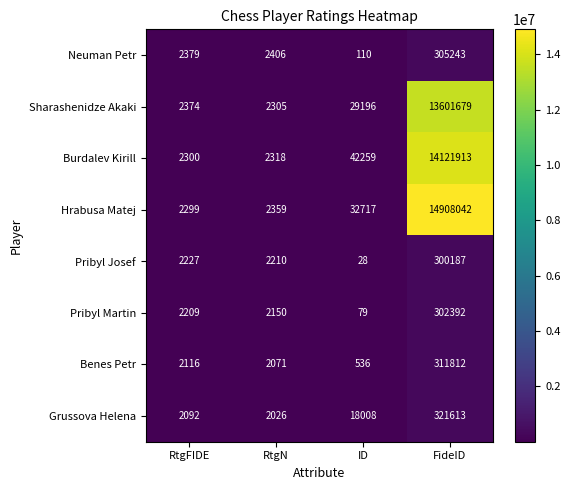

Rank the series at RtgFIDE from highest to lowest value.

Neuman Petr, Sharashenidze Akaki, Burdalev Kirill, Hrabusa Matej, Pribyl Josef, Pribyl Martin, Benes Petr, Grussova Helena